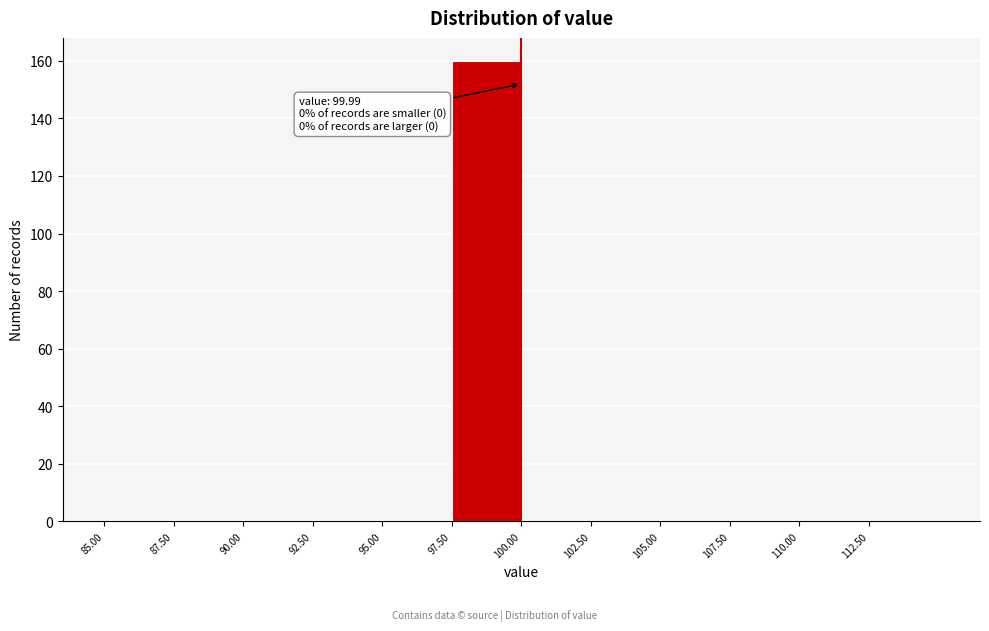

Over which range of the x-axis is the bar tallest?

97.5 to 100.0